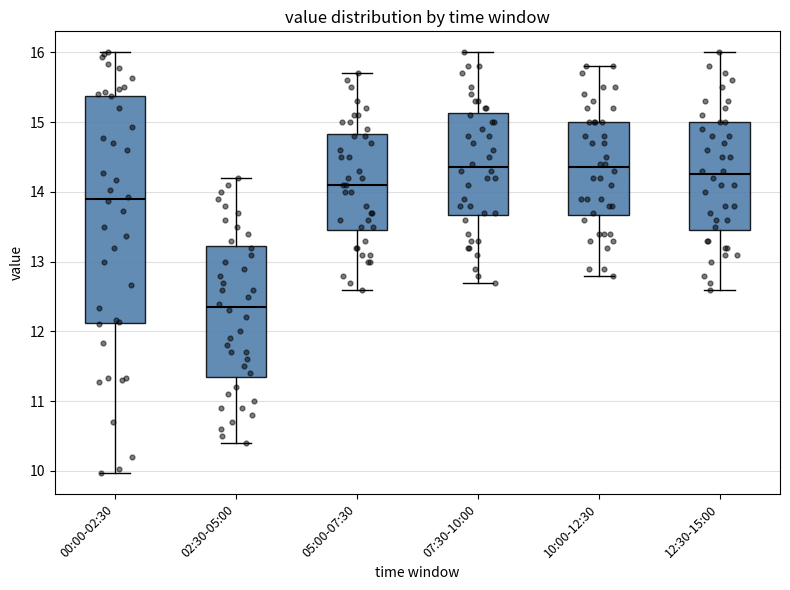

Which box has the lowest median line?

02:30-05:00